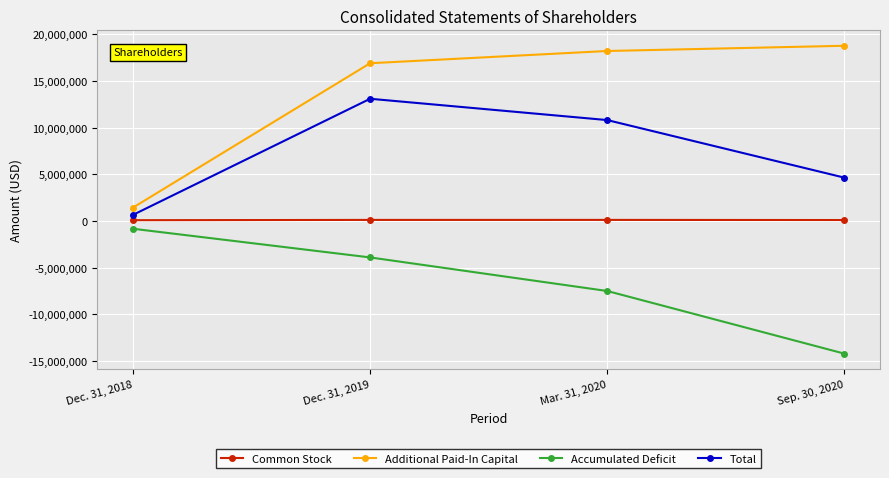

Which label corresponds to the largest value in the chart?

Sep. 30, 2020